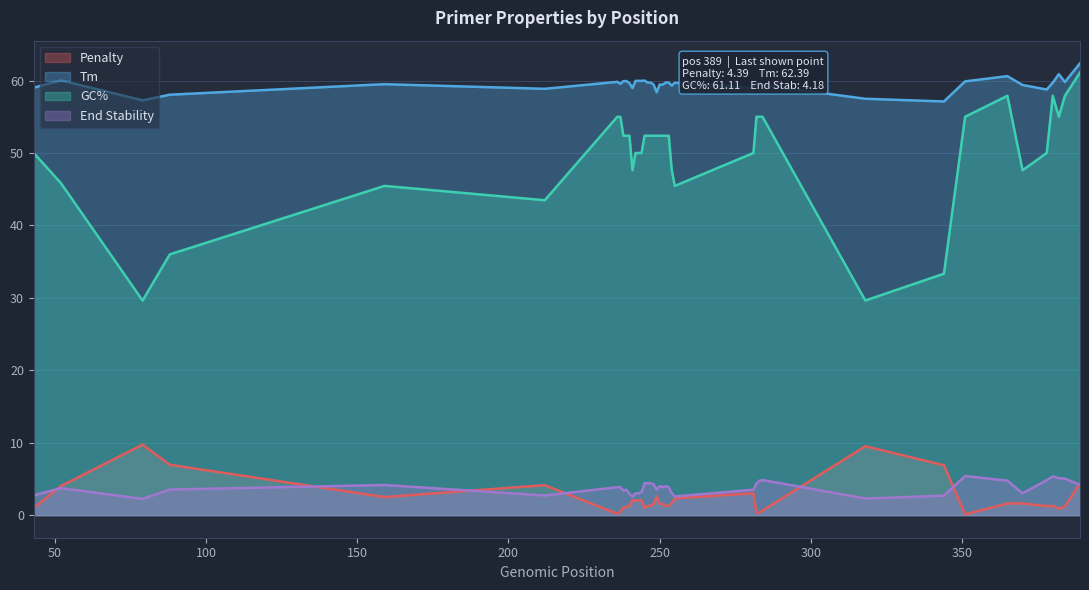

In Tm, how many points are higher than both neighbors (excluding endpoints)?

9